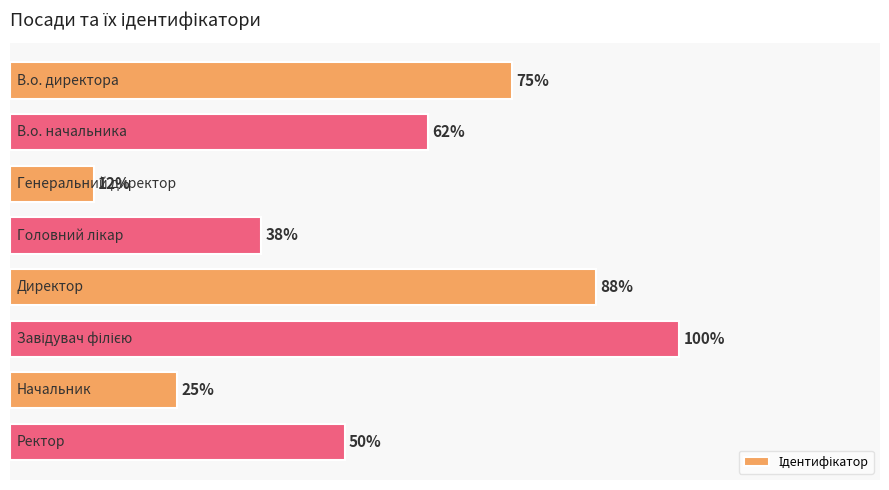

Rank the categories by value from lowest to highest.

2, 6, 3, 7, 1, 0, 4, 5